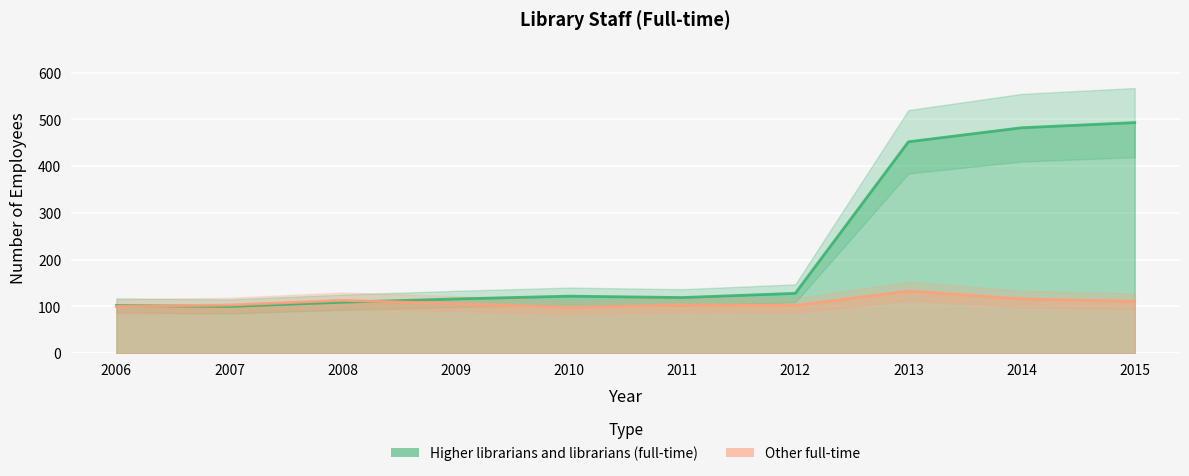

Reading left to right, extract all data points from this chart.

Higher librarians and librarians (full-time): 102	100	109	116	122	119	128	452	482	493
Other full-time: 100	103	113	106	98	103	102	133	116	111